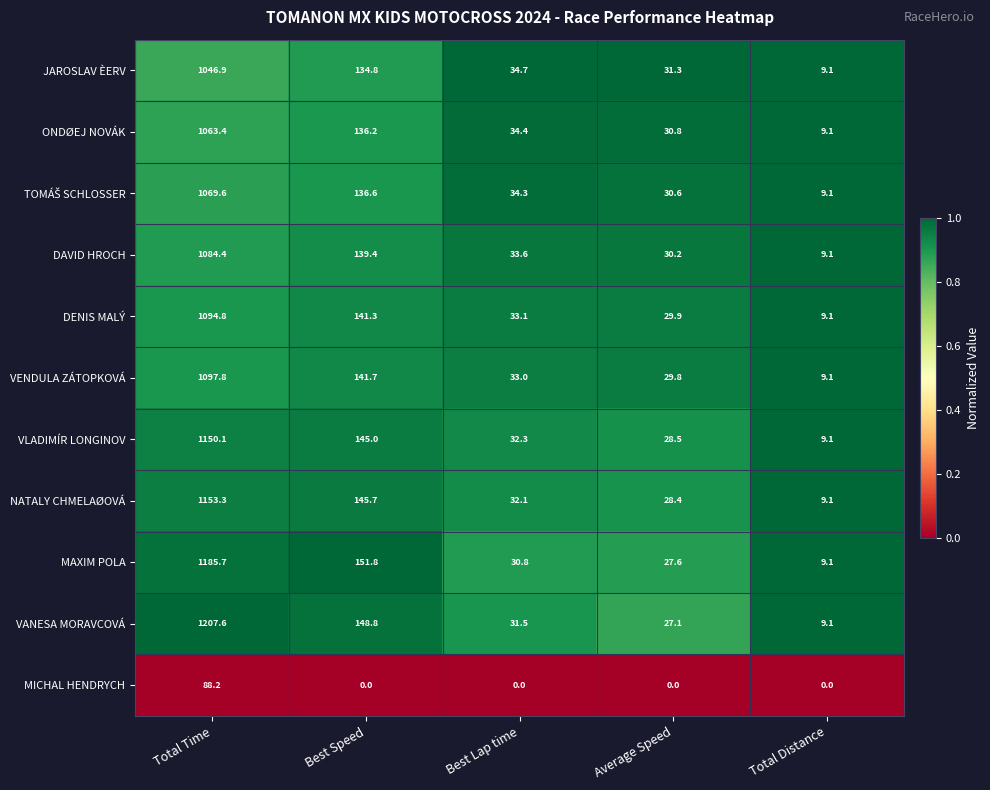

What is the maximum value shown in the chart?

1207.6